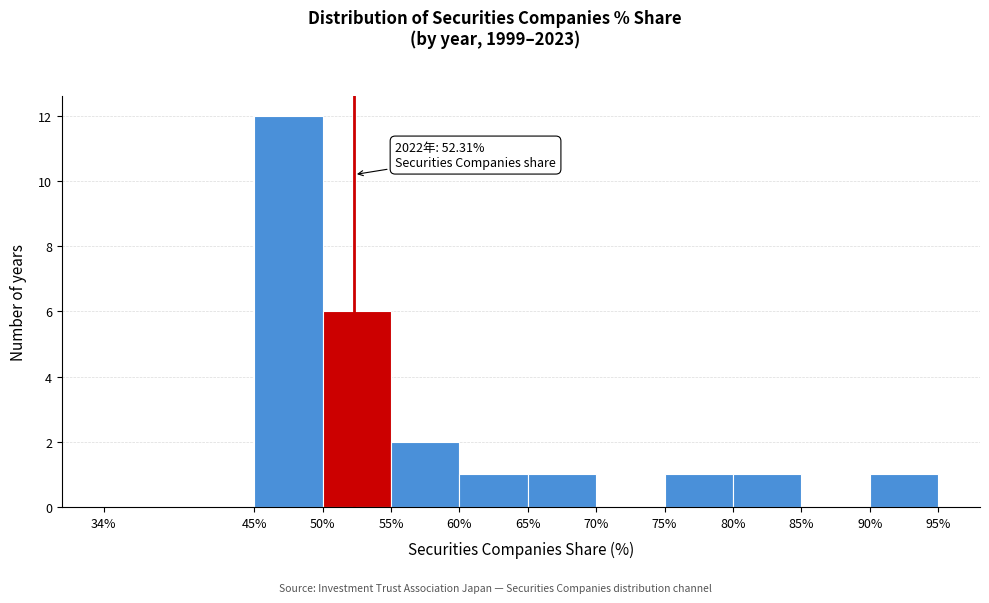

Over which range of the x-axis is the bar tallest?

45% to 50%